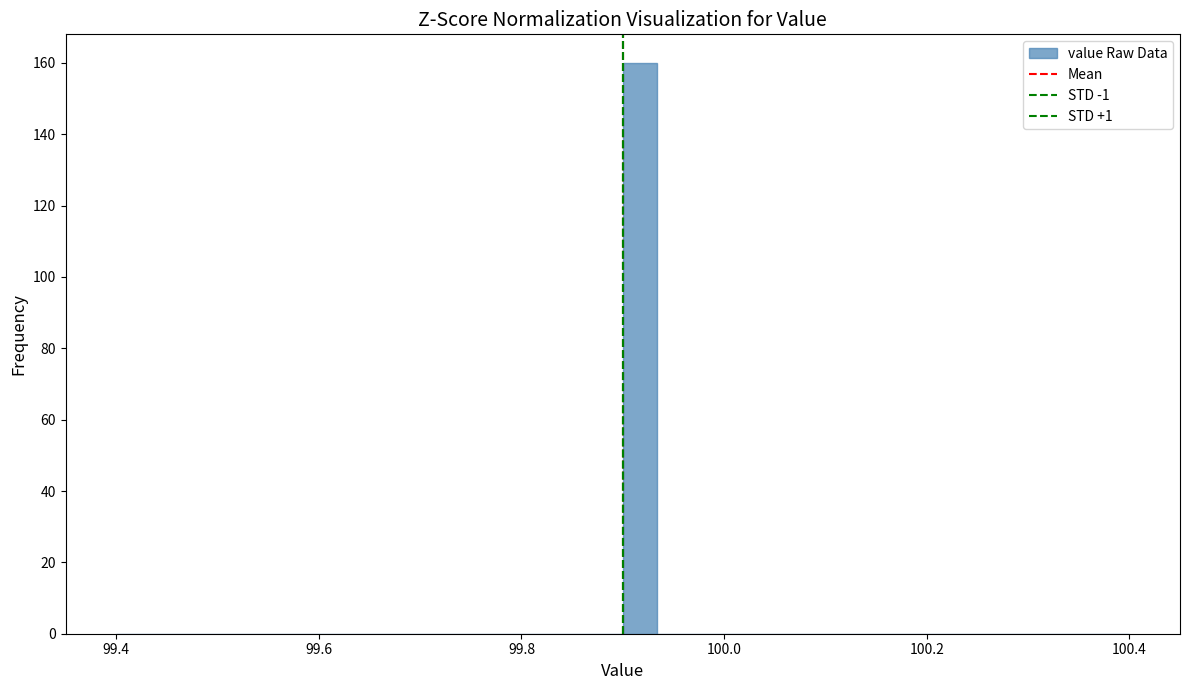

Around what value on the x-axis is the tallest bar? Give the approximate position of its centre, as read against the axis.

99.92